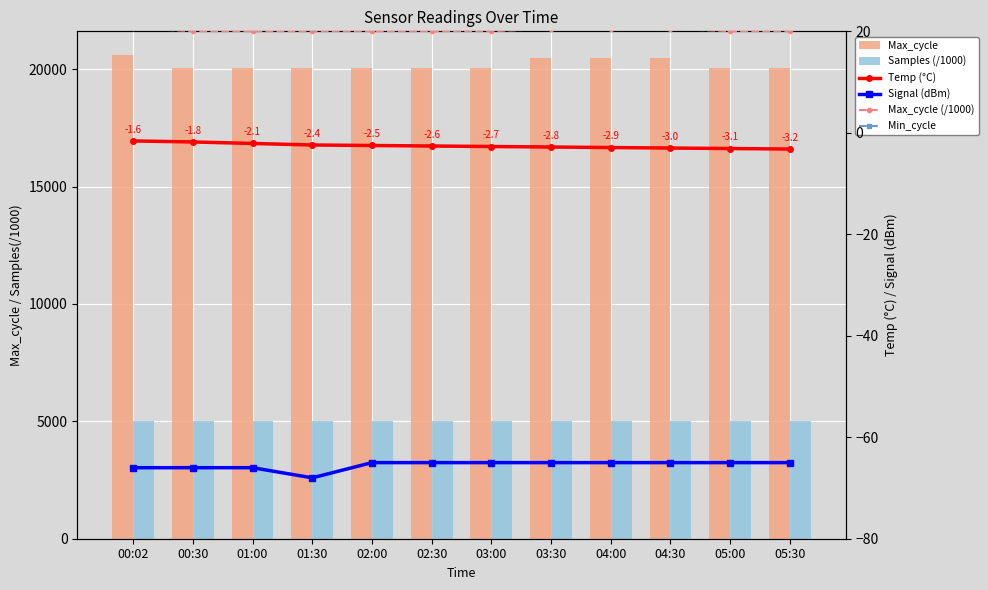

What are all the series names shown in the legend?

Max_cycle, Samples (/1000), Temp (°C), Signal (dBm), Max_cycle (/1000), Min_cycle